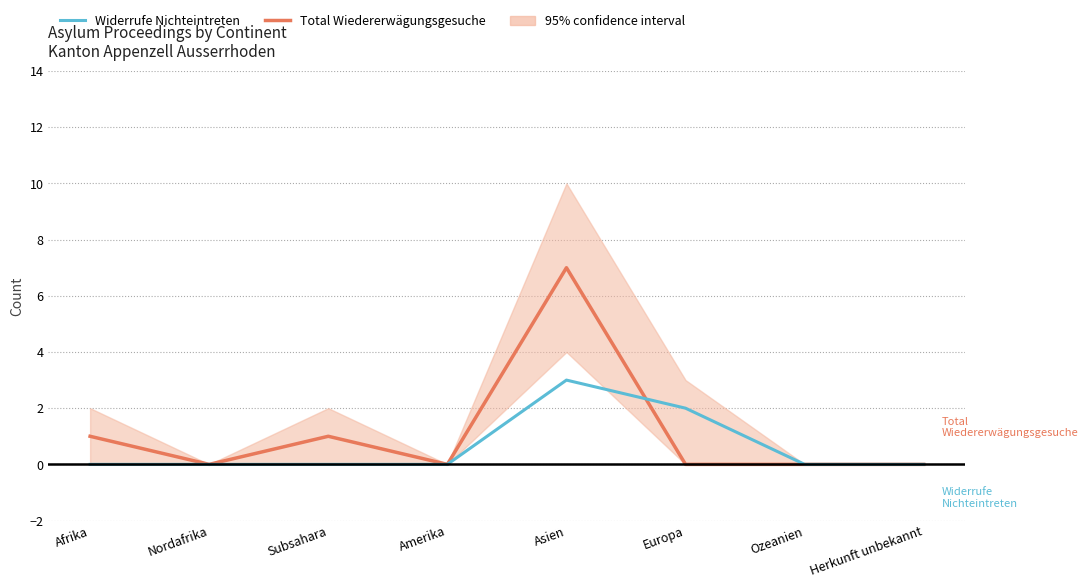

Which has a higher value, Europa or Nordafrika?

Europa